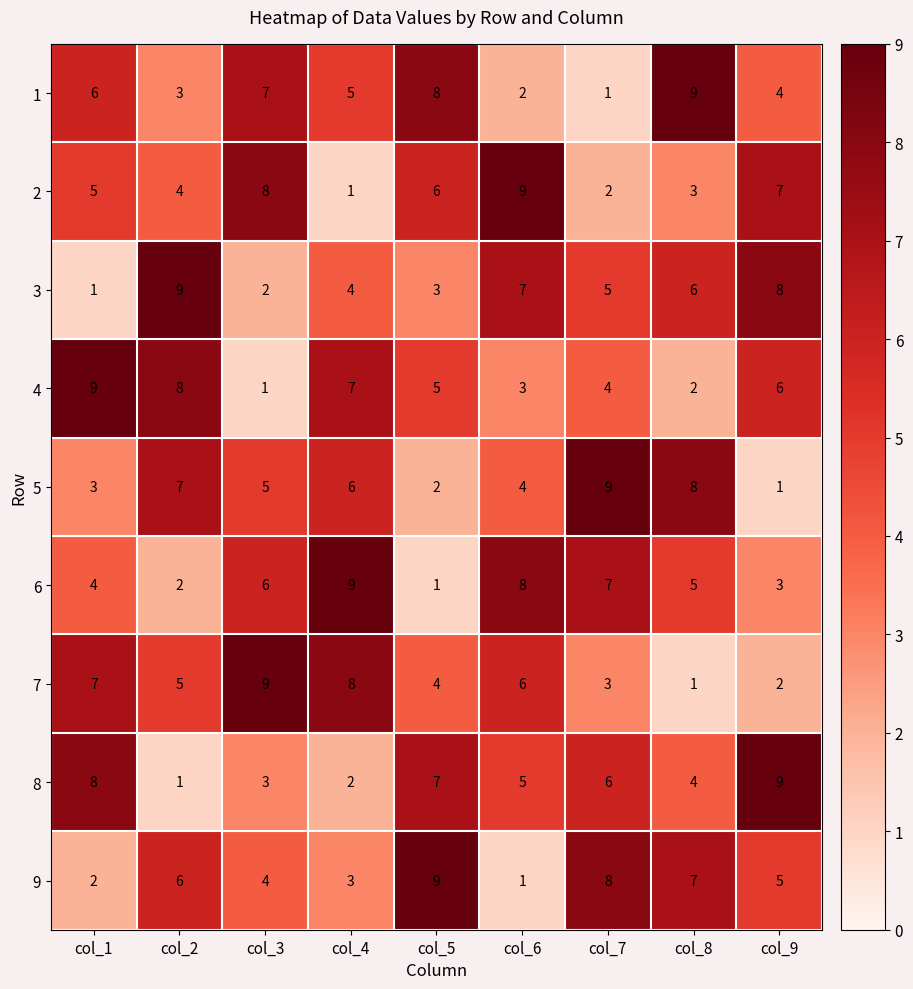

Is the value of 2 at col_5 greater than the value of 8 at col_2?

Yes